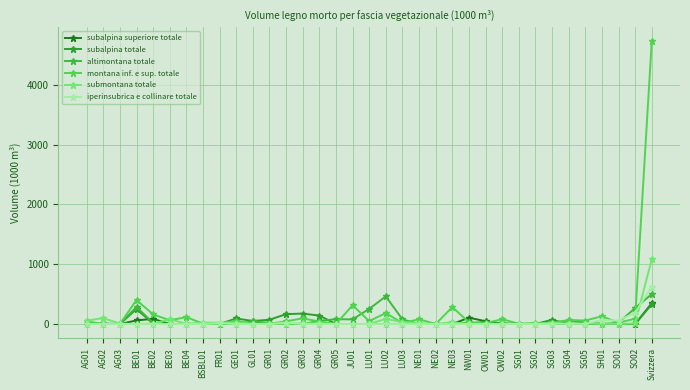

Rank the categories by montana inf. e sup. totale value from highest to lowest.

Svizzera, BE01, JU01, NE03, LU02, BE02, SH01, BE04, GR03, SO02, OW02, NE01, SG04, BE03, SG05, GE01, LU01, AG01, GR02, GR04, NW01, SO01, SG02, LU03, SG03, OW01, BSBL01, FR01, SG01, GR01, AG02, AG03, GL01, GR05, NE02